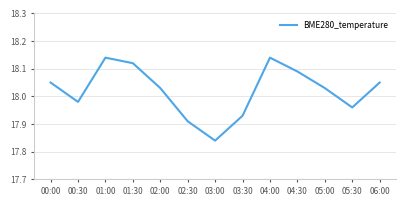

True or false: the data shows 6.8 at 05:00.

False